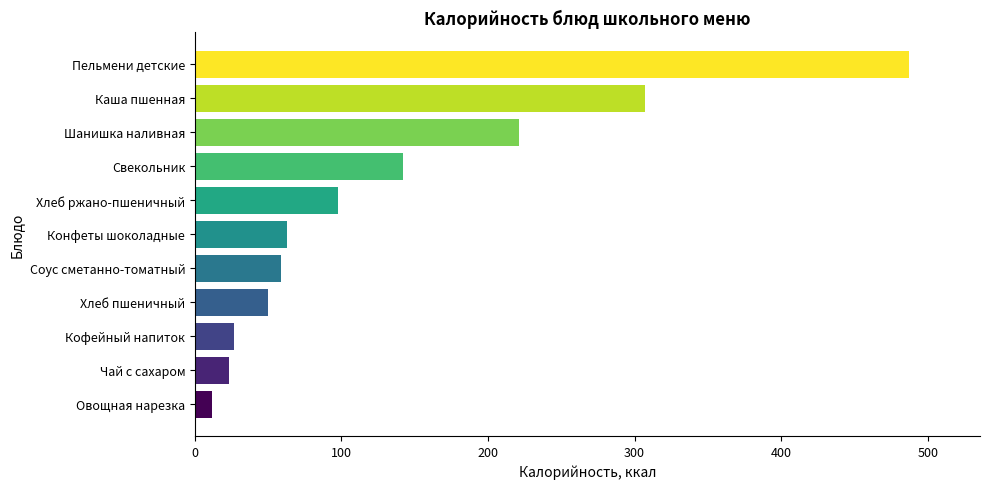

How many bars are there in total?

11